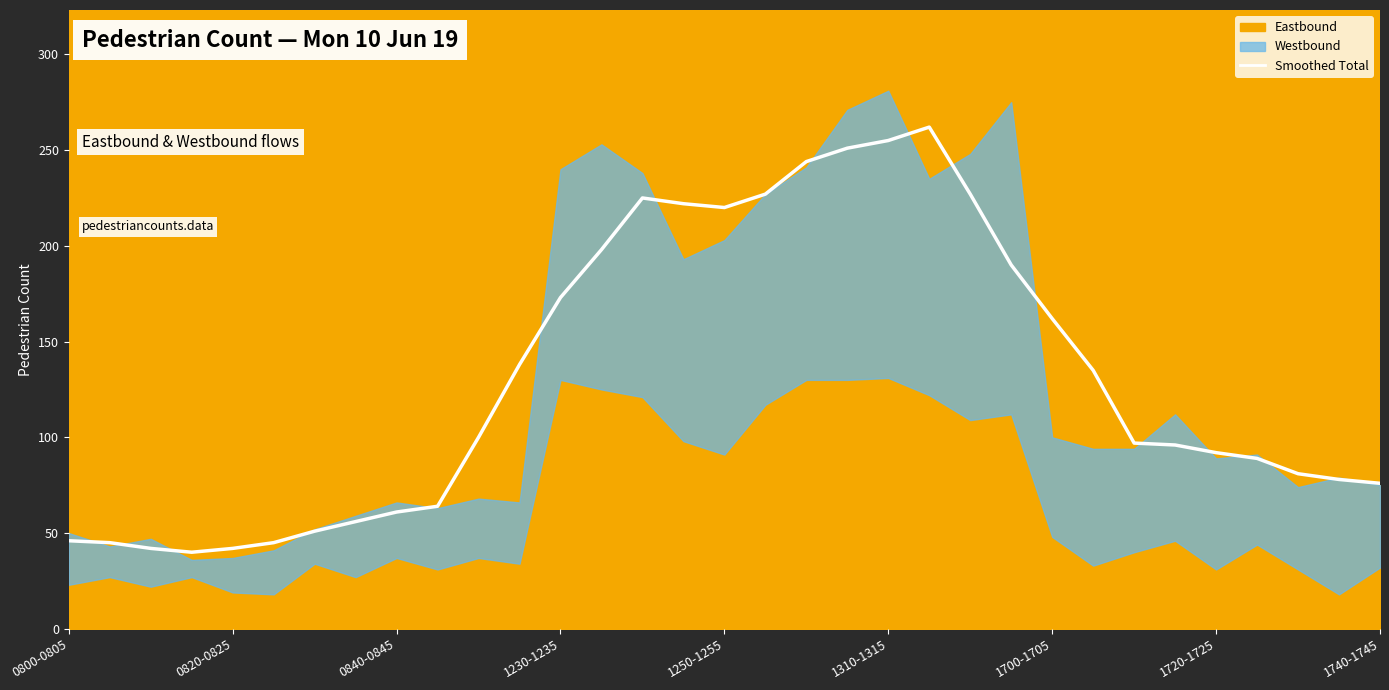

Approximately how many times larger is the value at 29 compared to 10?

0.9